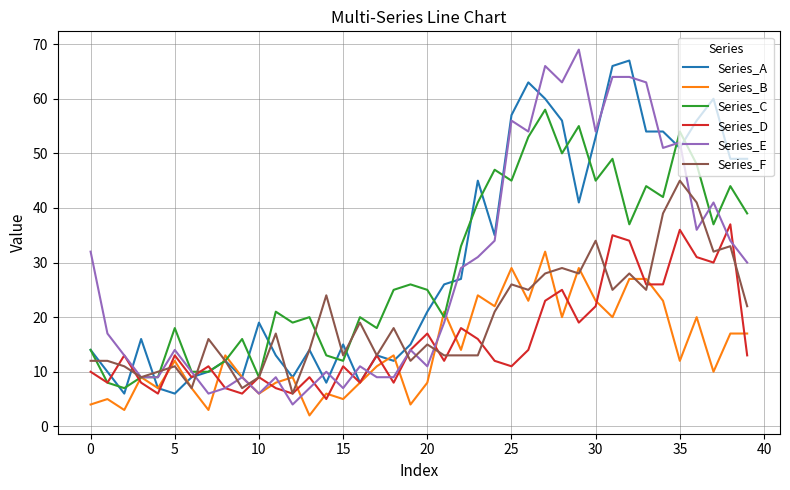

True or false: Series_D has more than 1 points higher than both neighbors.

True